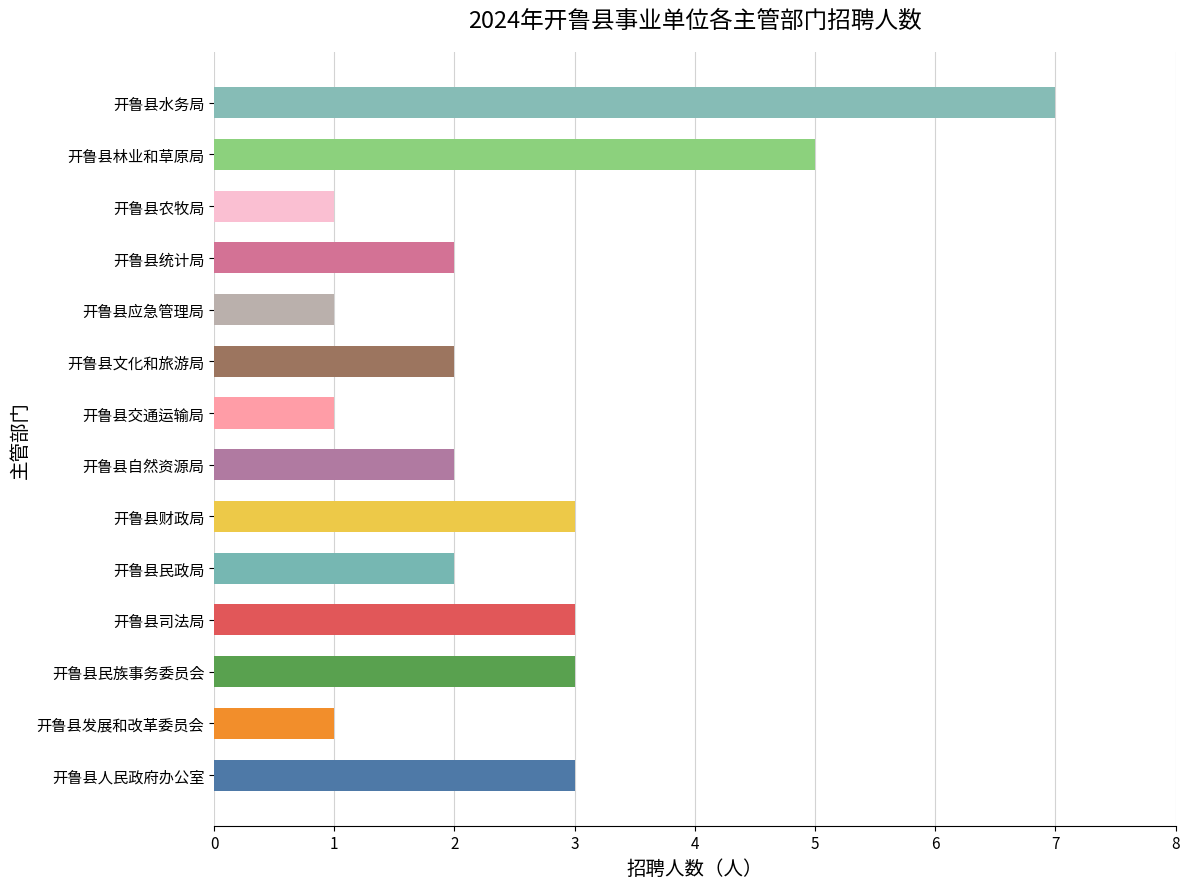

What is the ratio of the value at 开鲁县统计局 to the value at 开鲁县民政局?

1.0